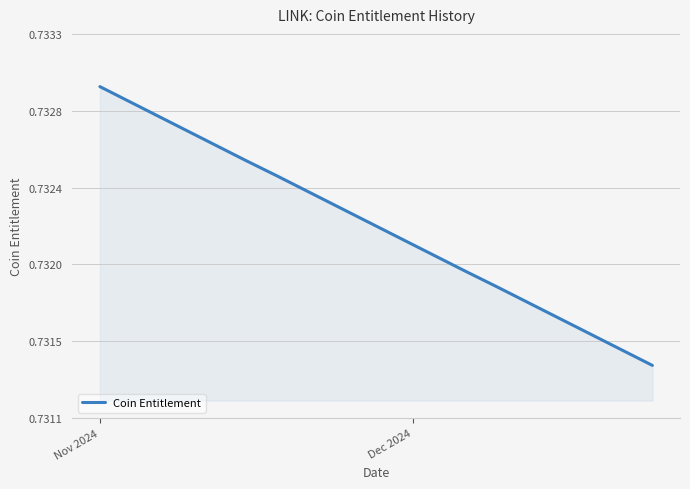

Does the chart display data point markers on the line(s)?

No